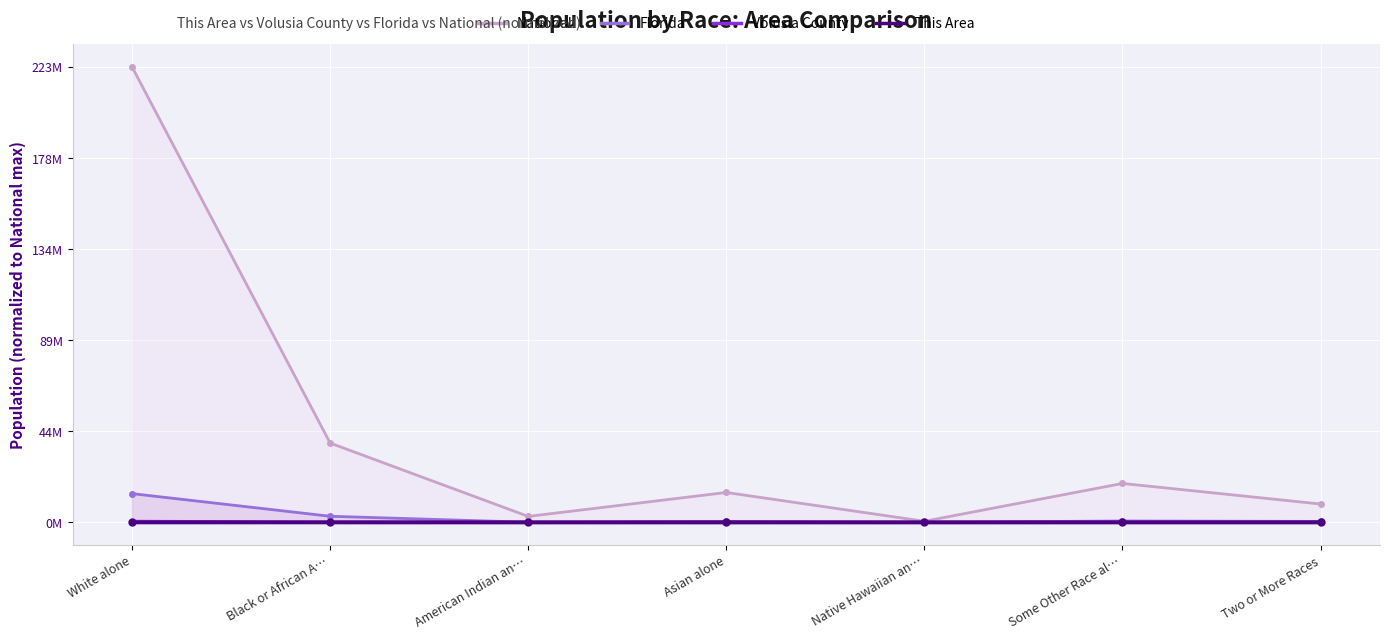

Is the value of Florida at Two or More Races greater than the value of This Area at Two or More Races?

Yes